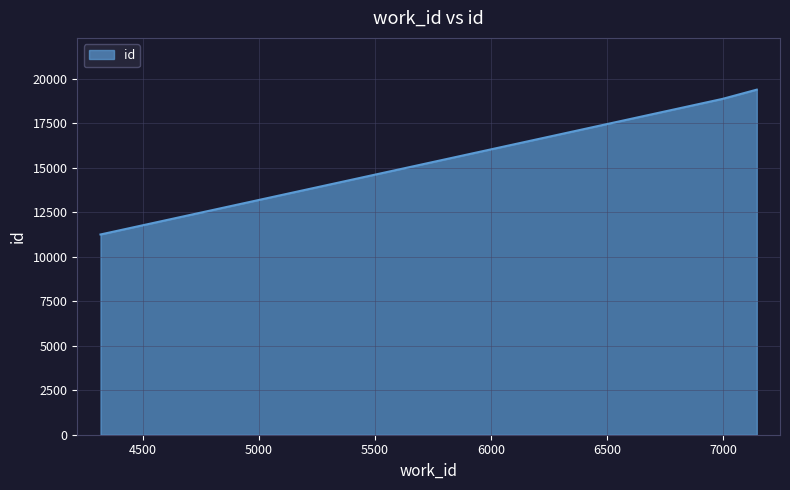

Does the chart display data point markers on the line(s)?

No